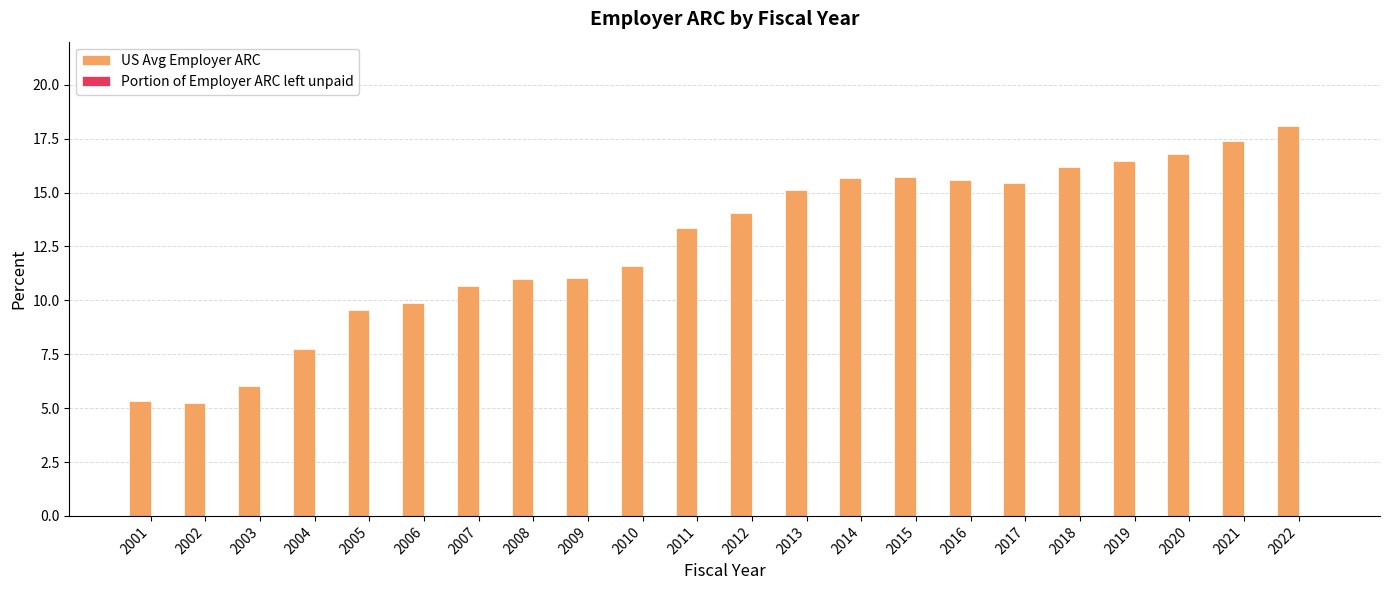

The value at 2007 is 2.5. True or false?

False